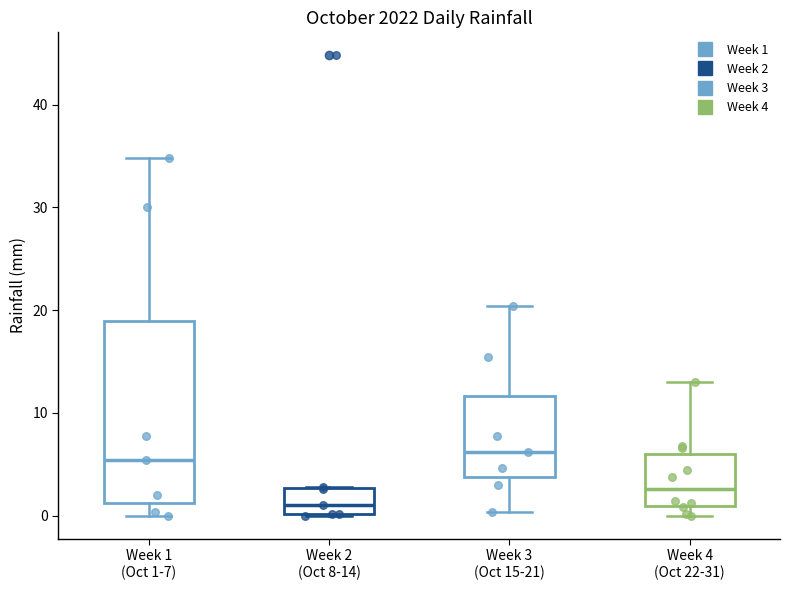

Which box has the lowest median line?

Week 2 (Oct 8-14)